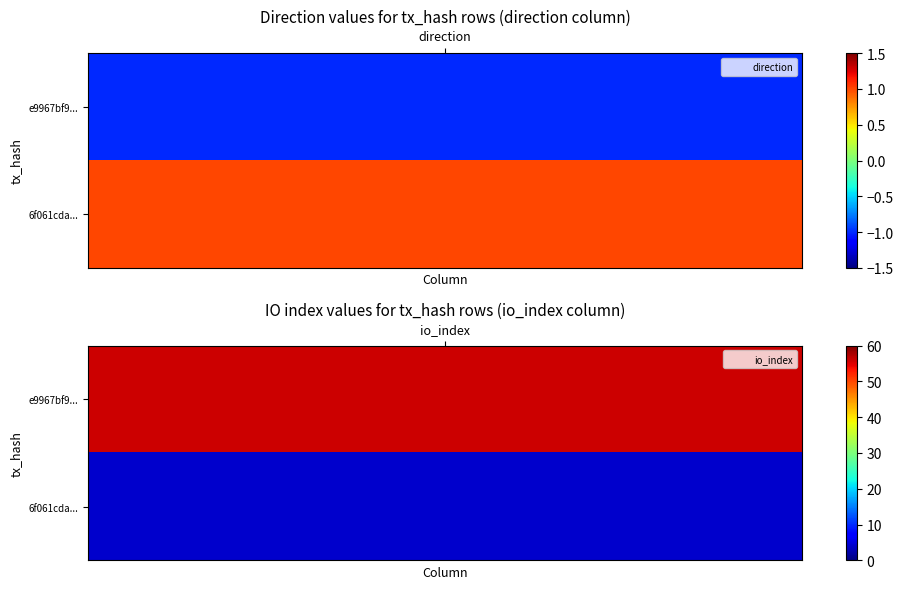

What is the greatest value displayed?

56